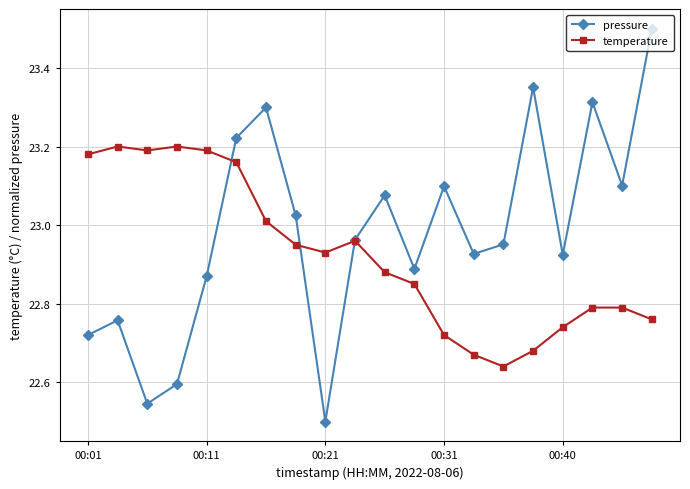

What is the highest value of the pressure series?

23.5